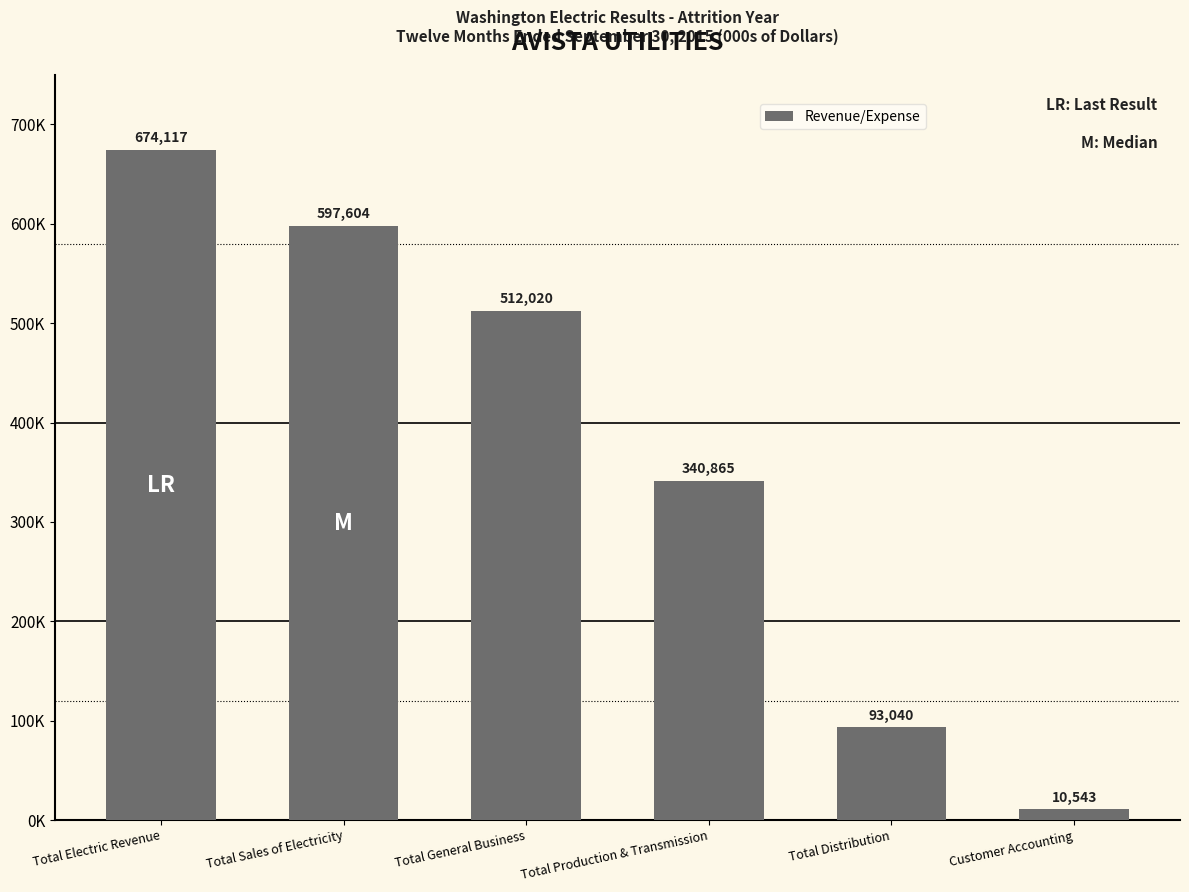

Between Total Production & Transmission and Total Distribution, which is larger?

Total Production & Transmission